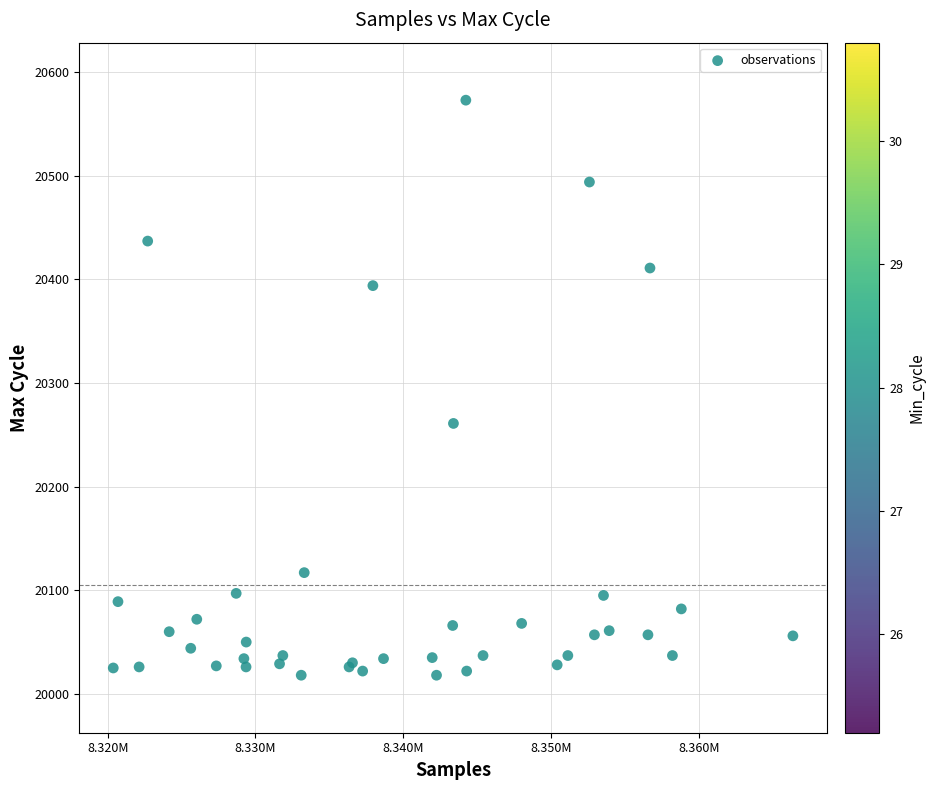

What Y value in the scatter plot is closest to 20295?

20261